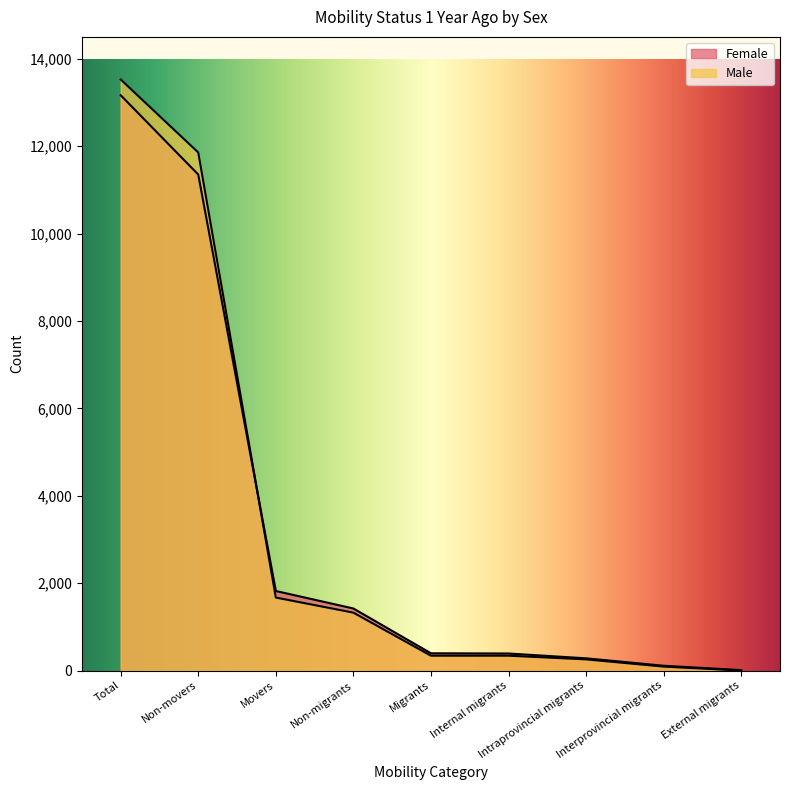

What is the sum of all Female values?

28940